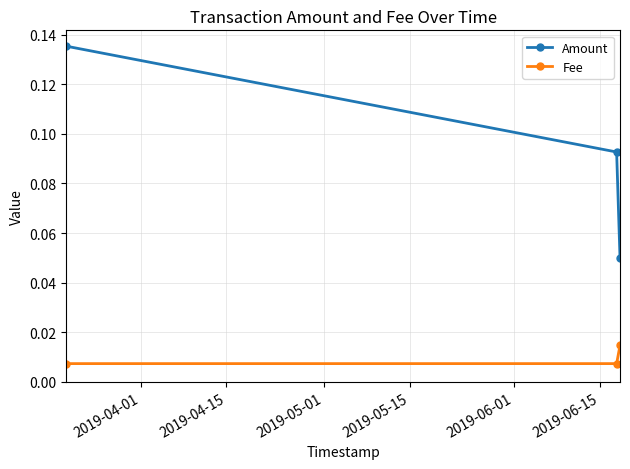

List the series in order of their peak value, lowest first.

Fee, Amount